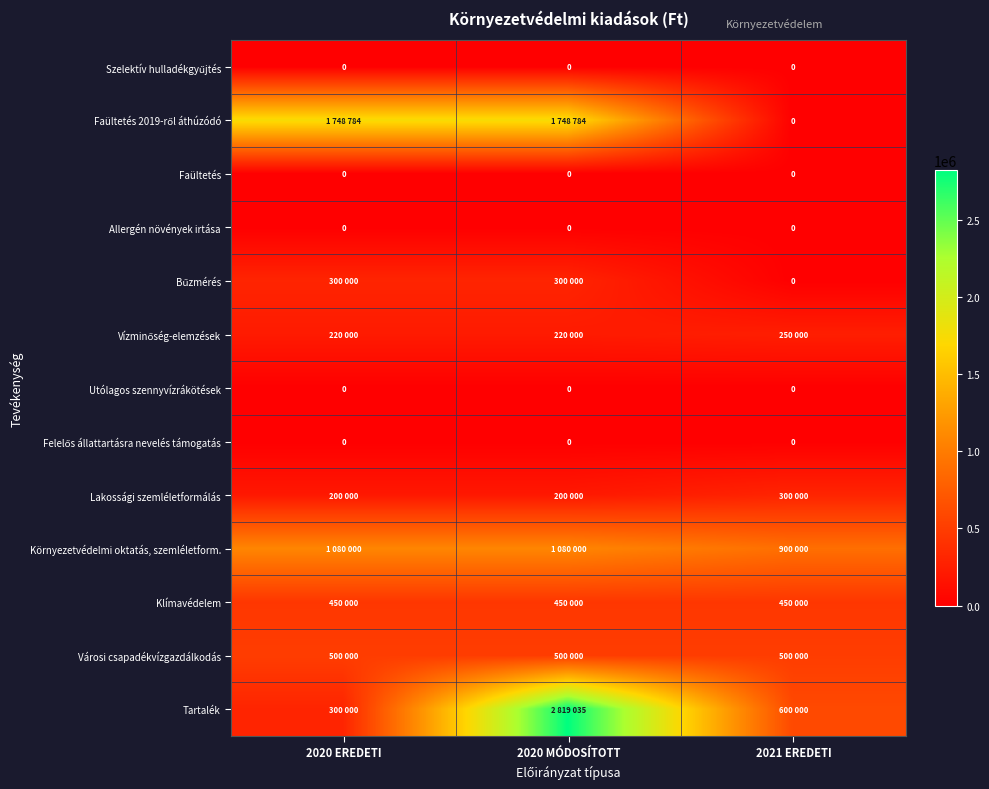

At which category is the sum across all series the highest?

2020 MÓDOSÍTOTT